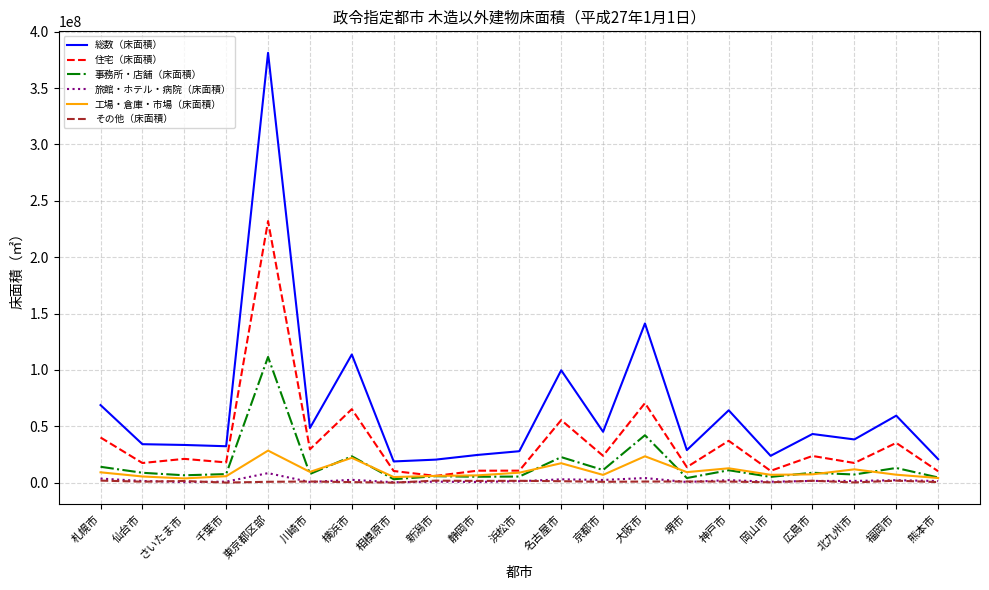

At which label does 総数（床面積） first exceed 38355989?

札幌市